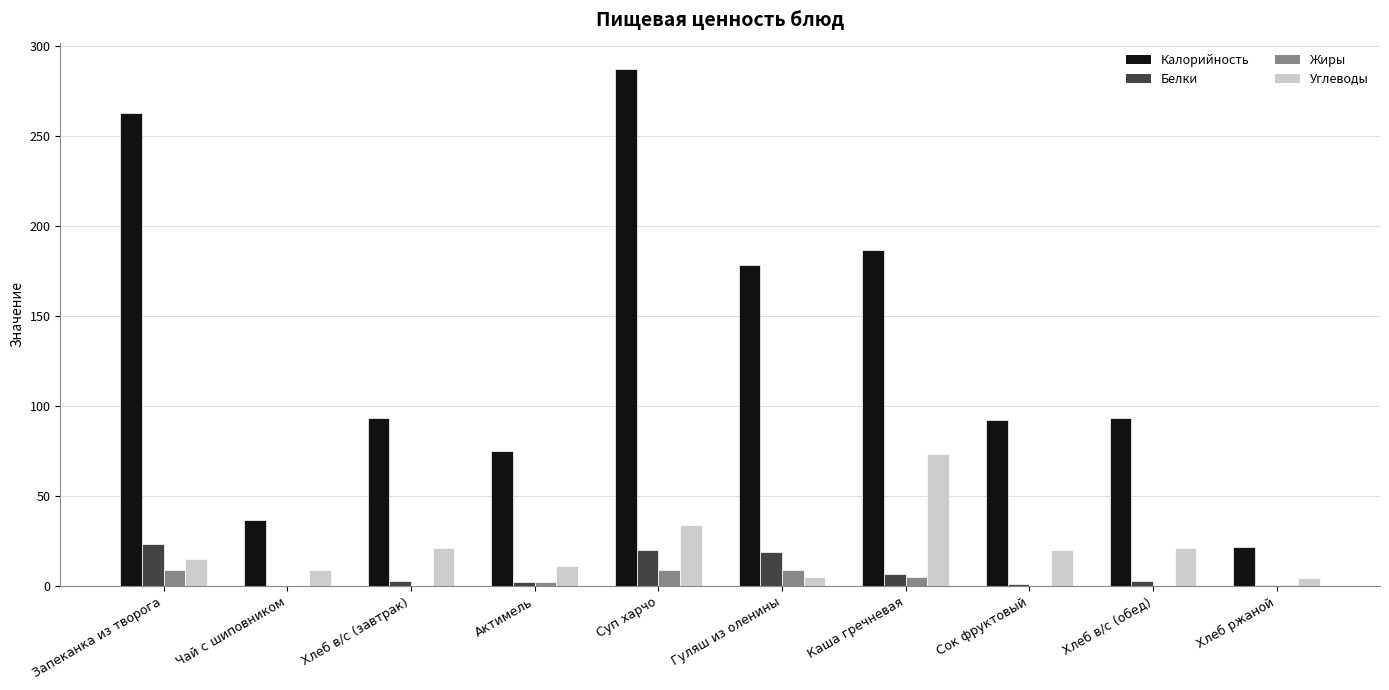

At which category does the chart reach its peak across all series?

Суп харчо